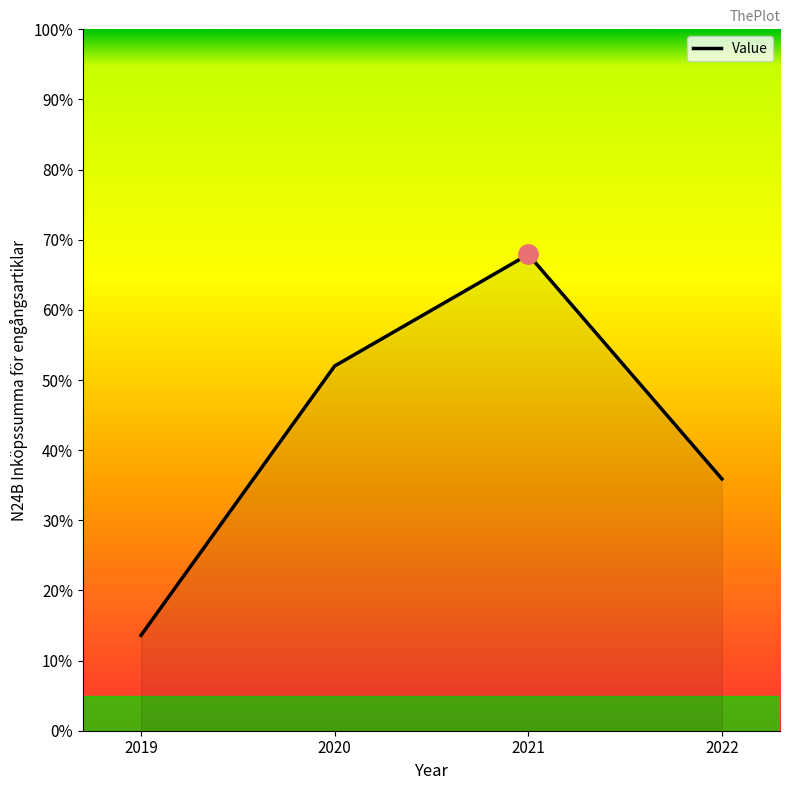

What is the change in value from 2019 to 2020?

+38.4